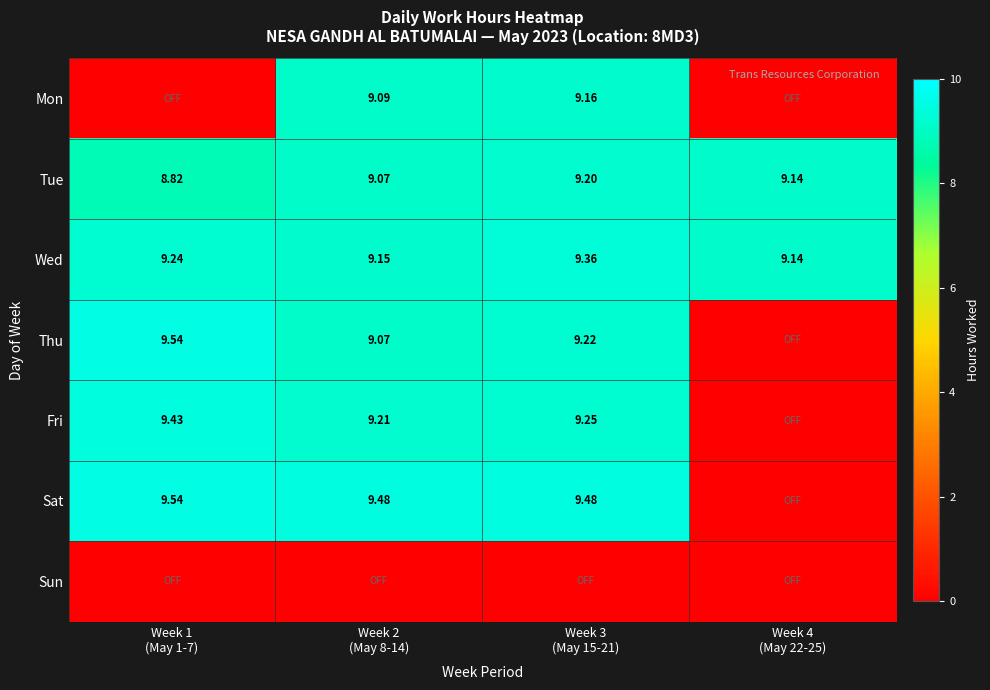

The Fri series shows 12.0 at Week 2 (May 8-14). True or false?

False